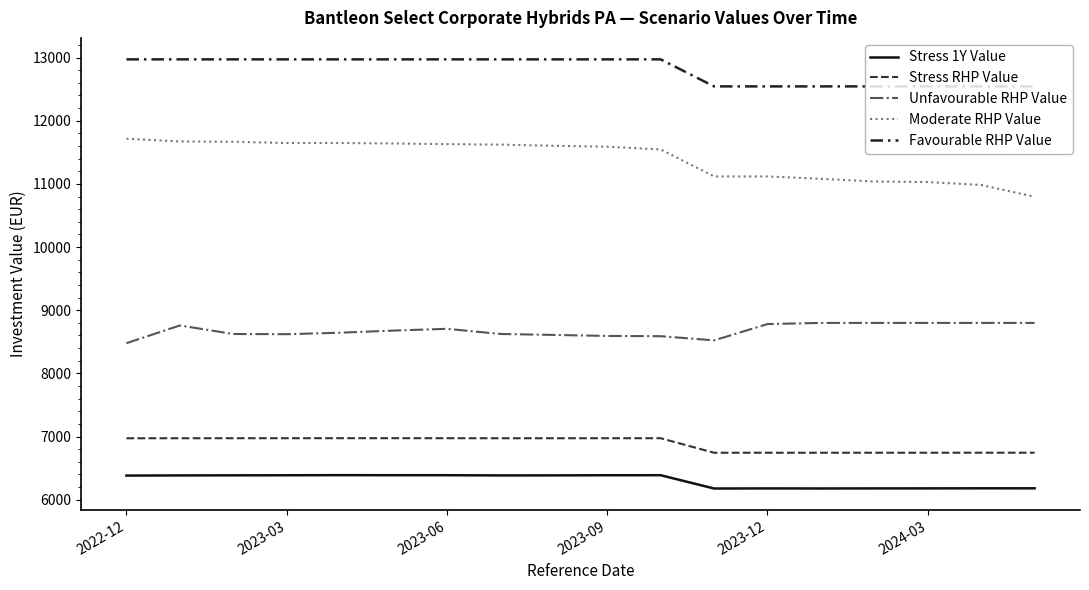

True or false: Moderate RHP Value and Stress RHP Value intersect in this chart.

False